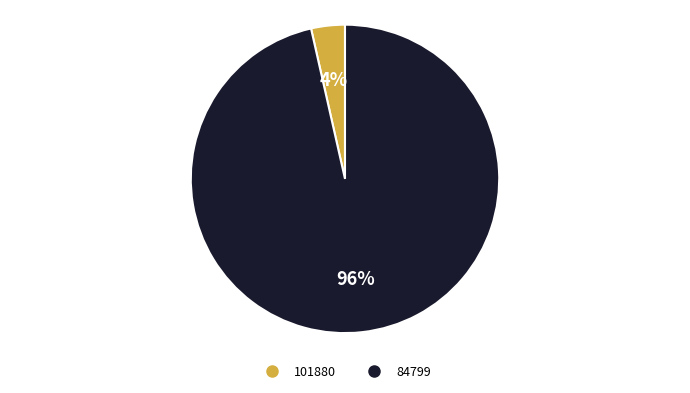

True or false: 101880 accounts for 4% of the total.

True